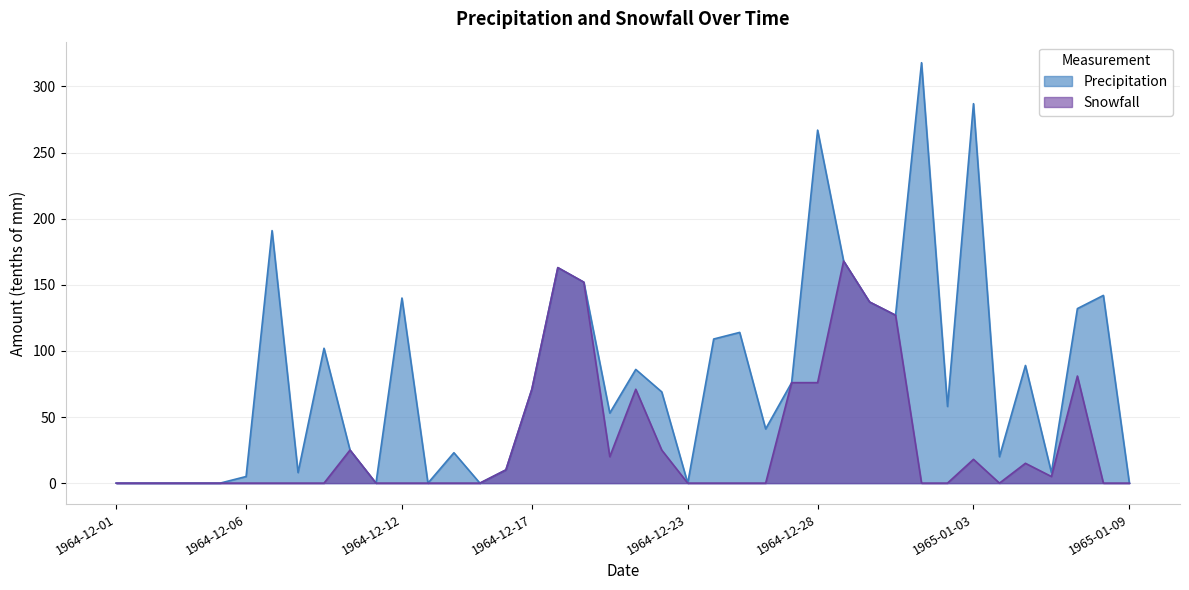

True or false: Snowfall and Precipitation cross at least once.

False